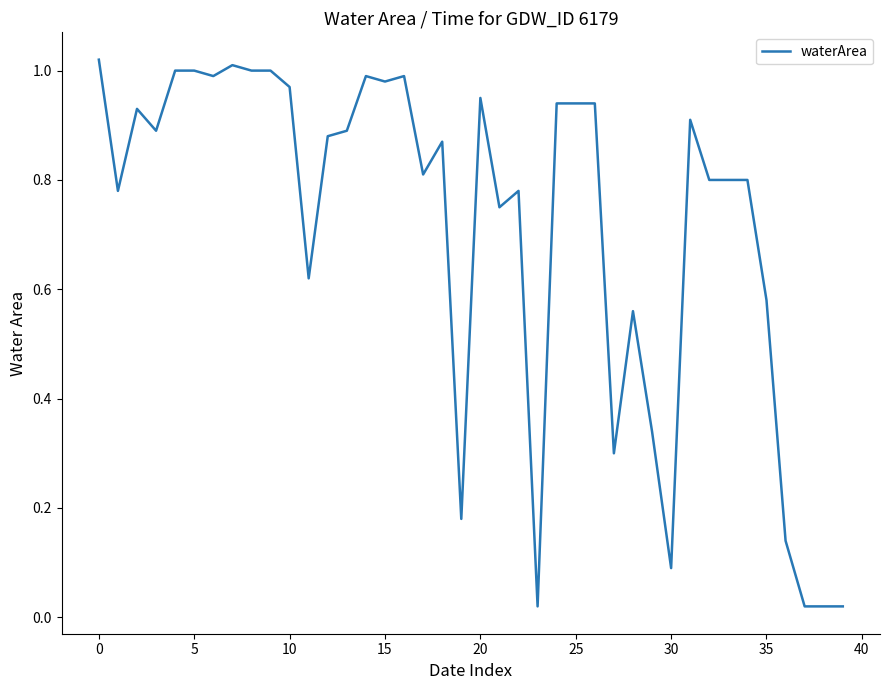

Does the chart have visible grid lines?

No